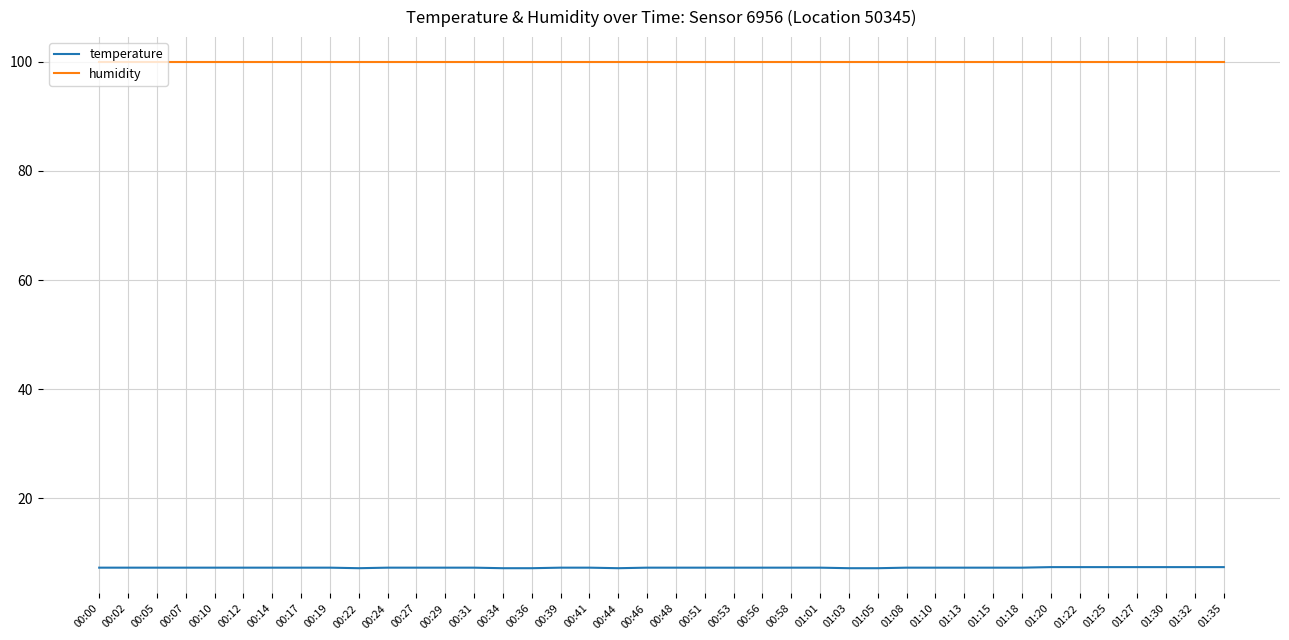

At 01:35, list the series in order from smallest to largest.

temperature, humidity